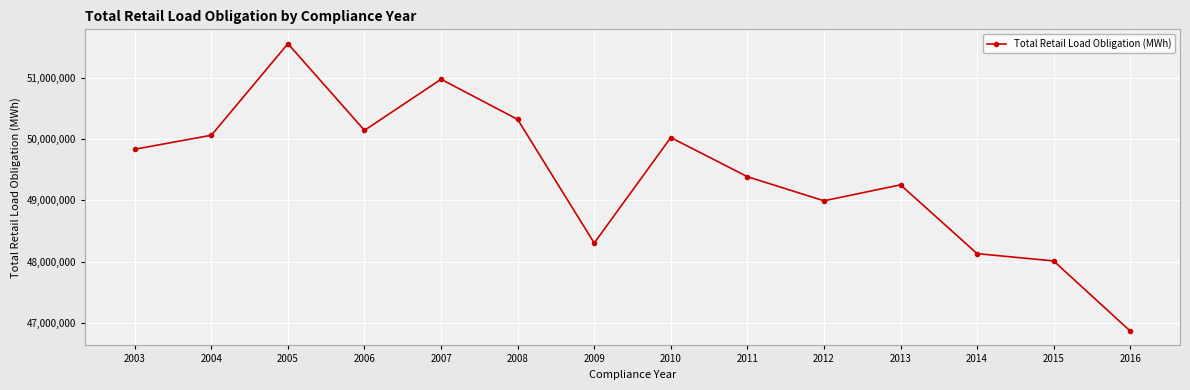

Read the value at 2008.

50321635